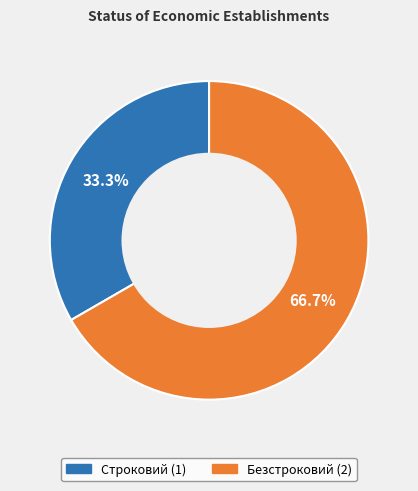

What is the majority slice?

Безстроковий